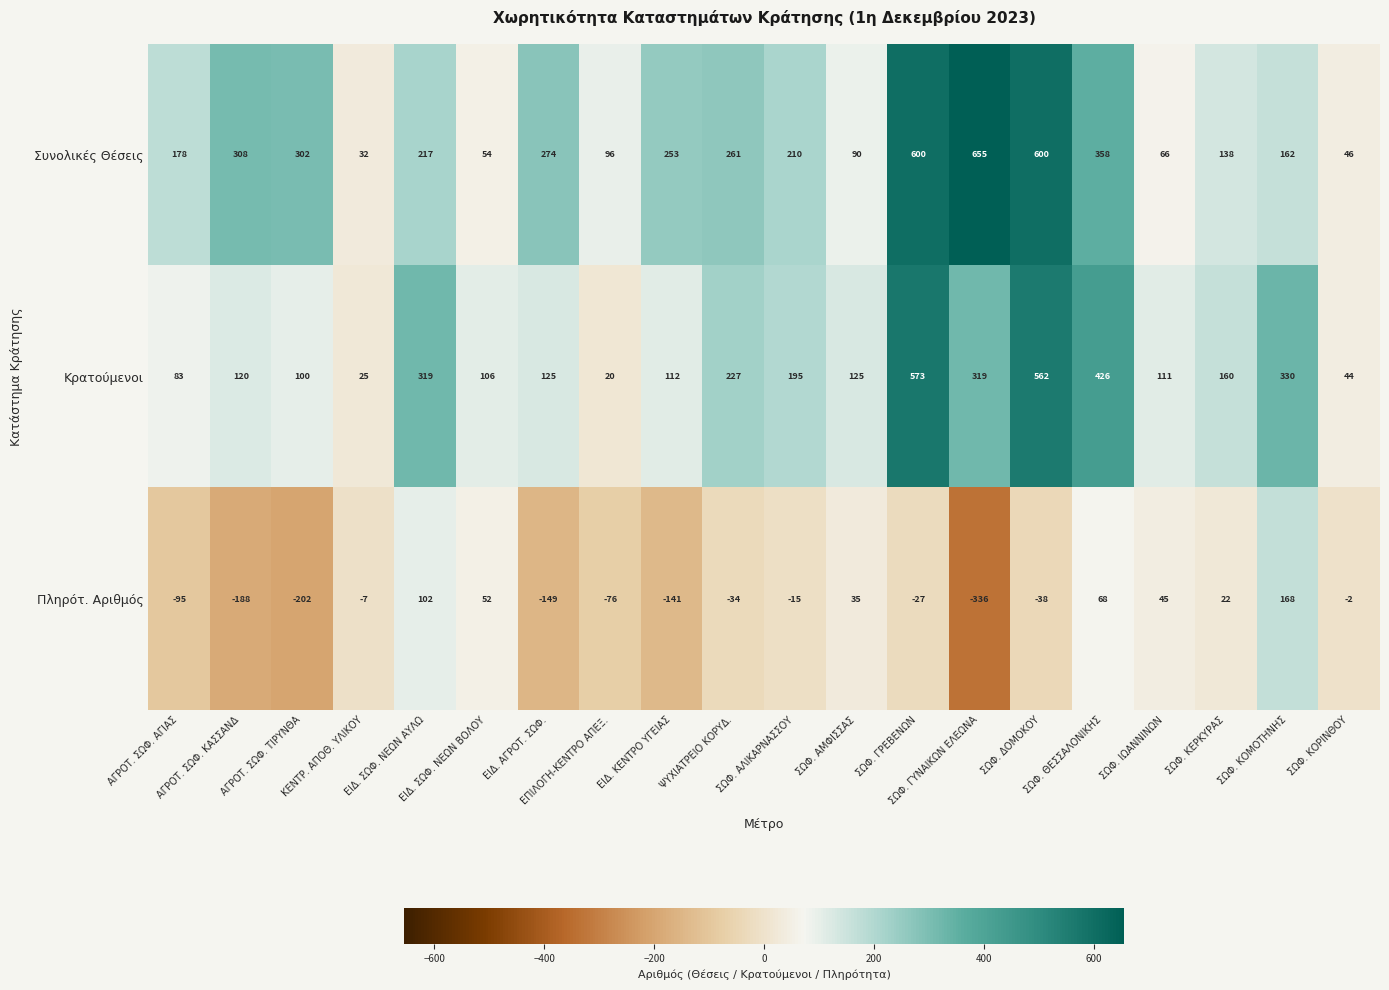

What is the difference between the maximum and second lowest values in the Πληρότ. Αριθμός series?

370